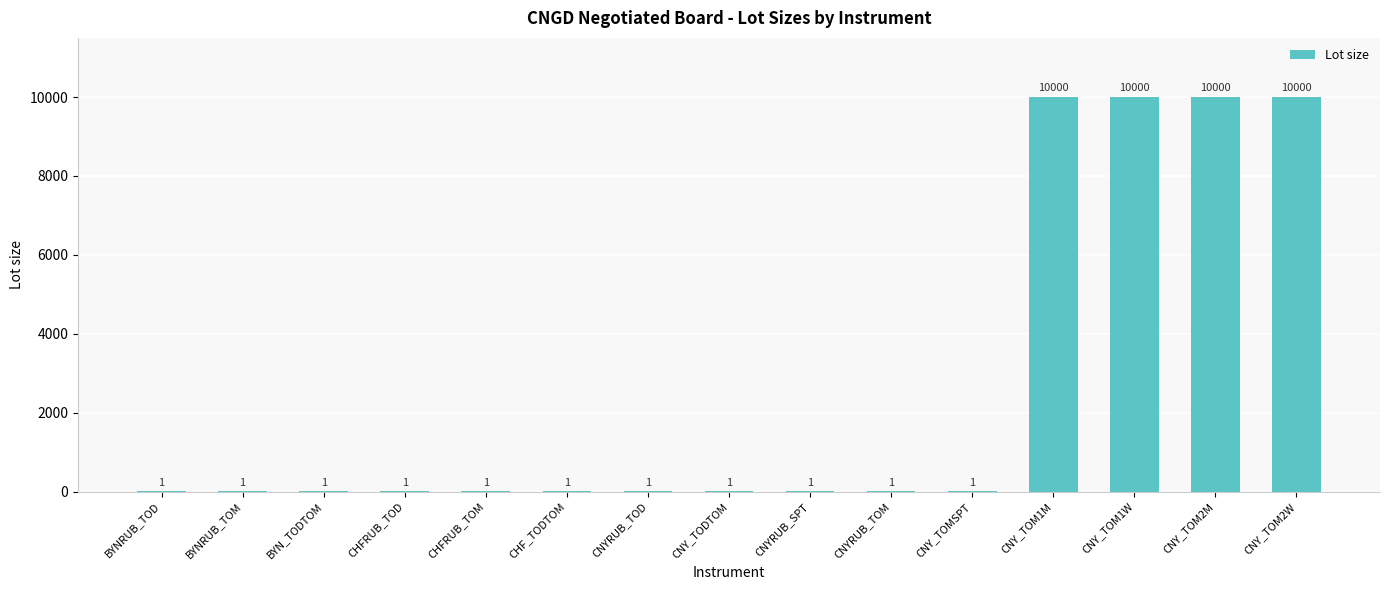

Count the number of values greater than 1.

4